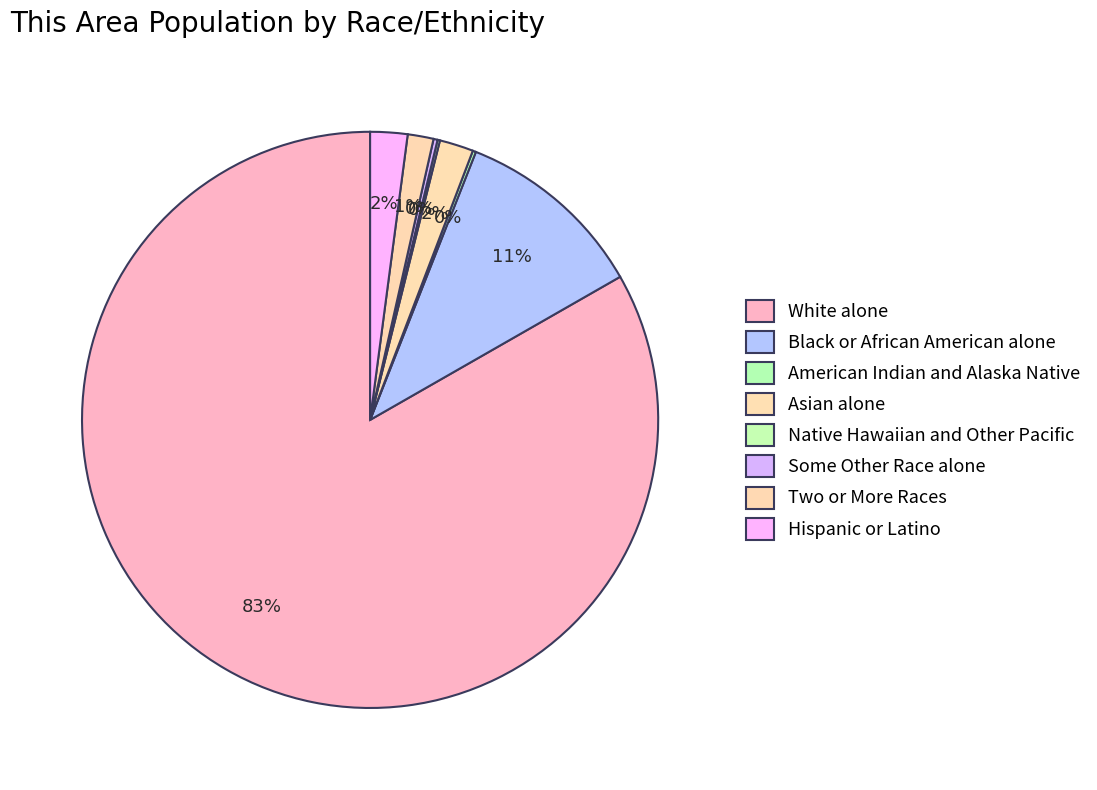

What is the largest slice in the pie chart?

White alone